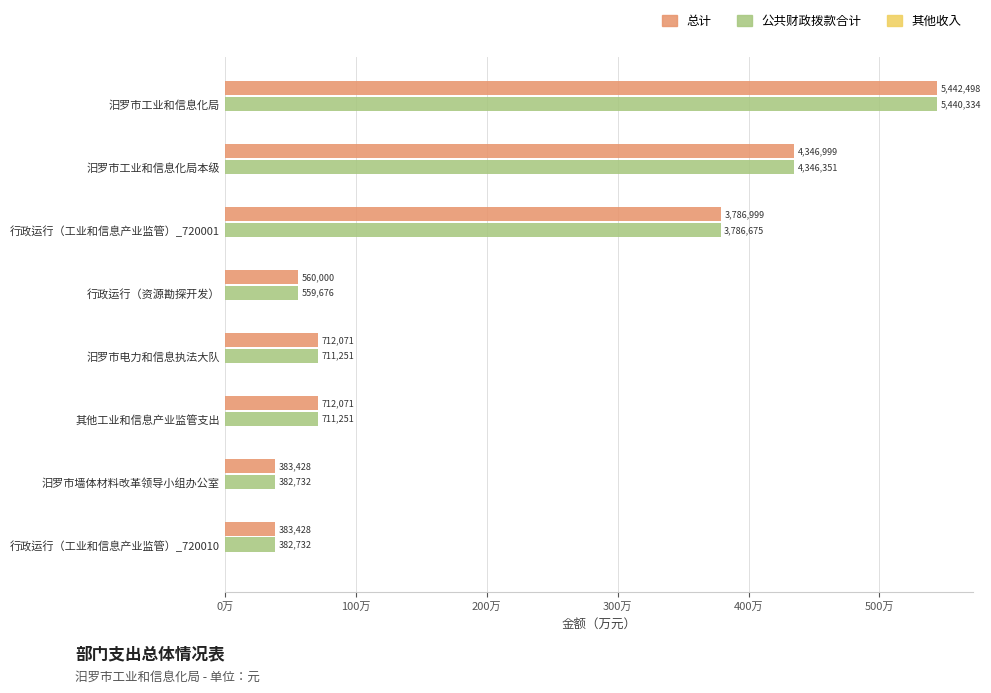

Does the chart contain stacked bars?

No